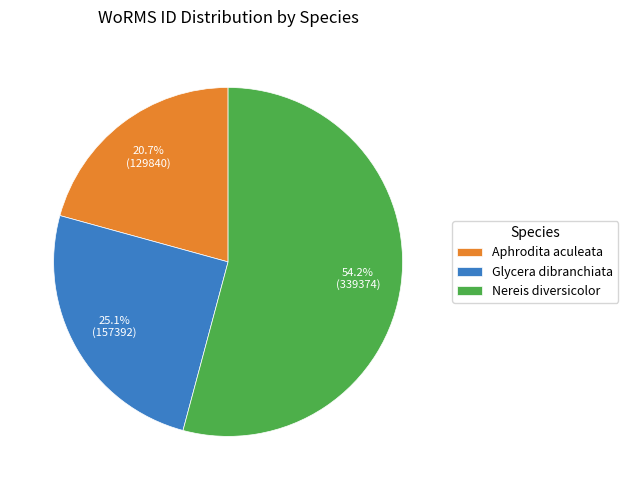

What is the largest slice in the pie chart?

Nereis diversicolor